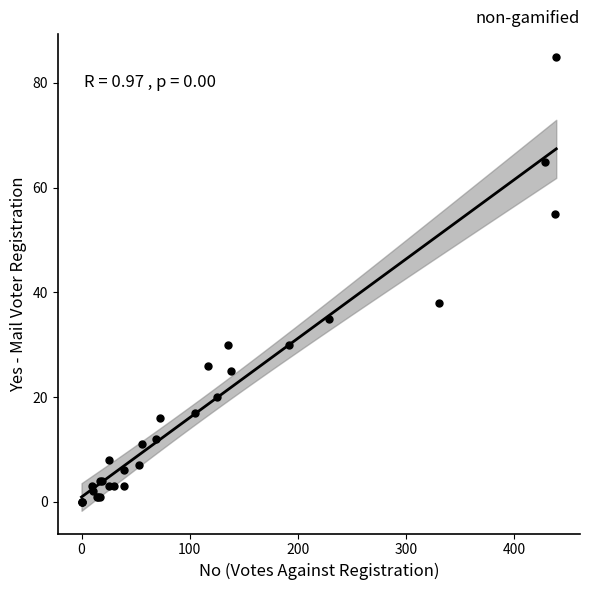

What Y value in the scatter plot is closest to 42?

38